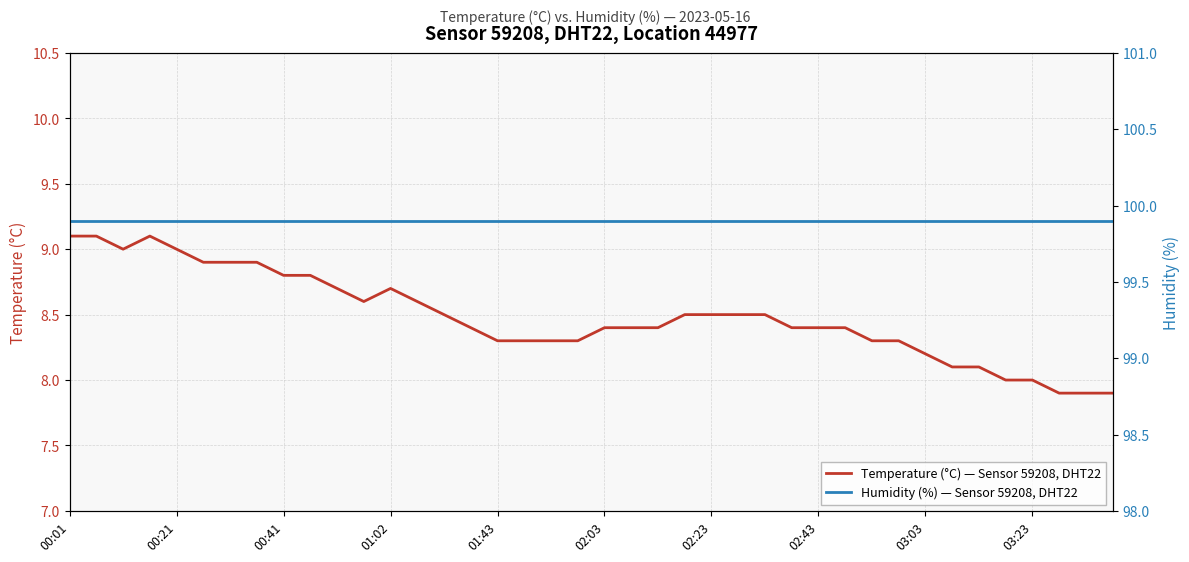

What is the value of the Temperature (°C) — Sensor 59208, DHT22 point at the 13th from the left?

8.7